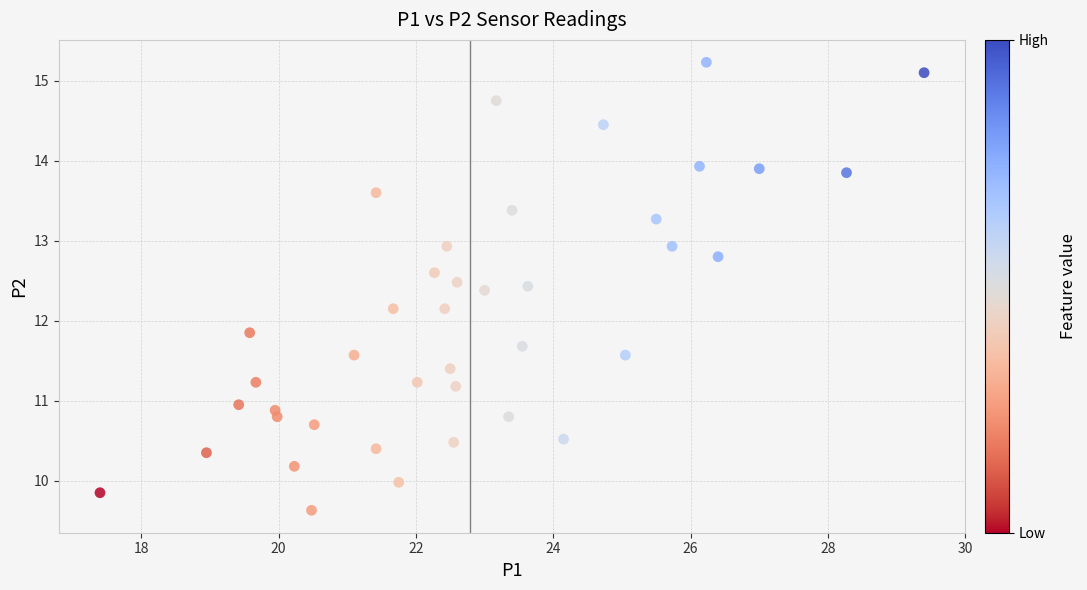

What is the range of Y values (max minus min)?

5.6